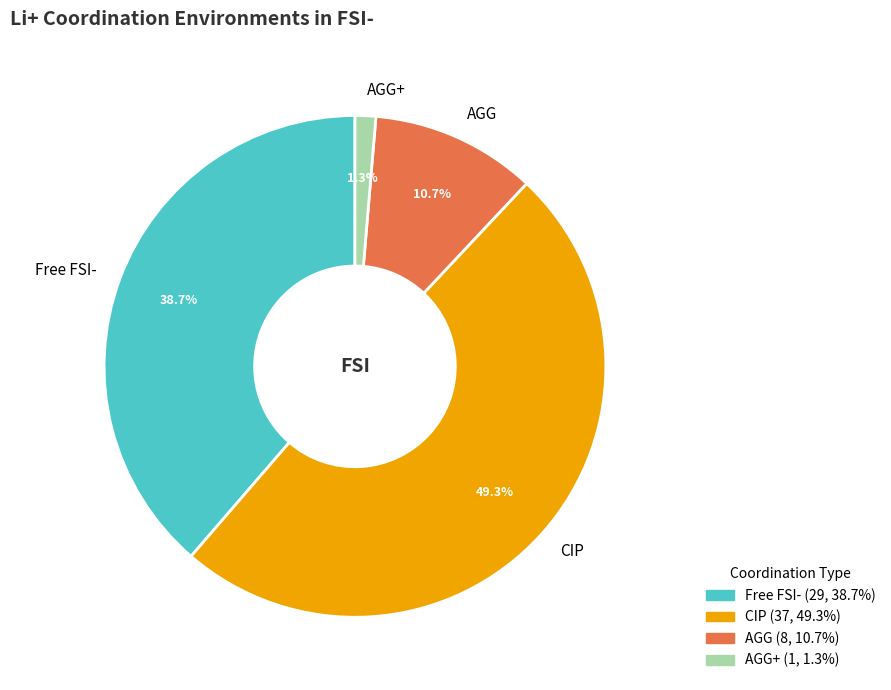

To the nearest percent, what portion does CIP represent?

49%